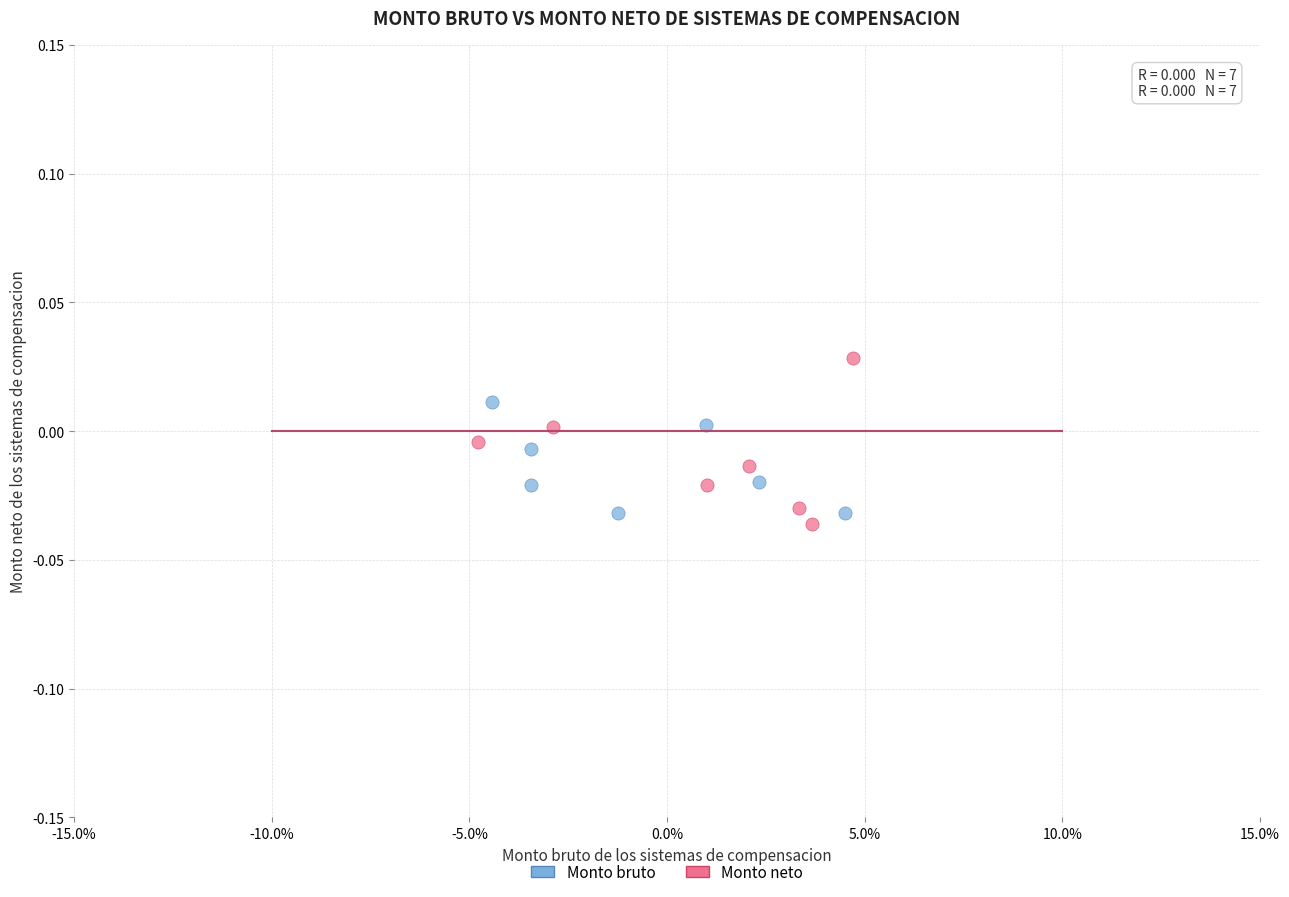

Which series has the widest spread of Y values?

Monto neto